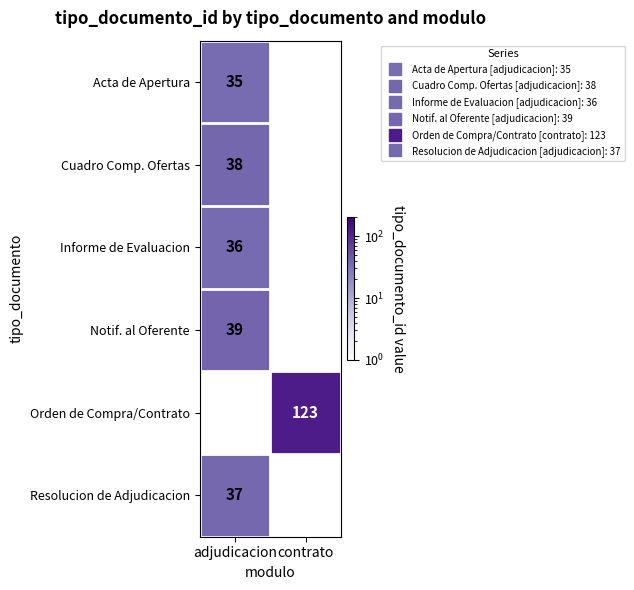

Is the value of Acta de Apertura at adjudicacion greater than the value of Resolucion de Adjudicacion at contrato?

No